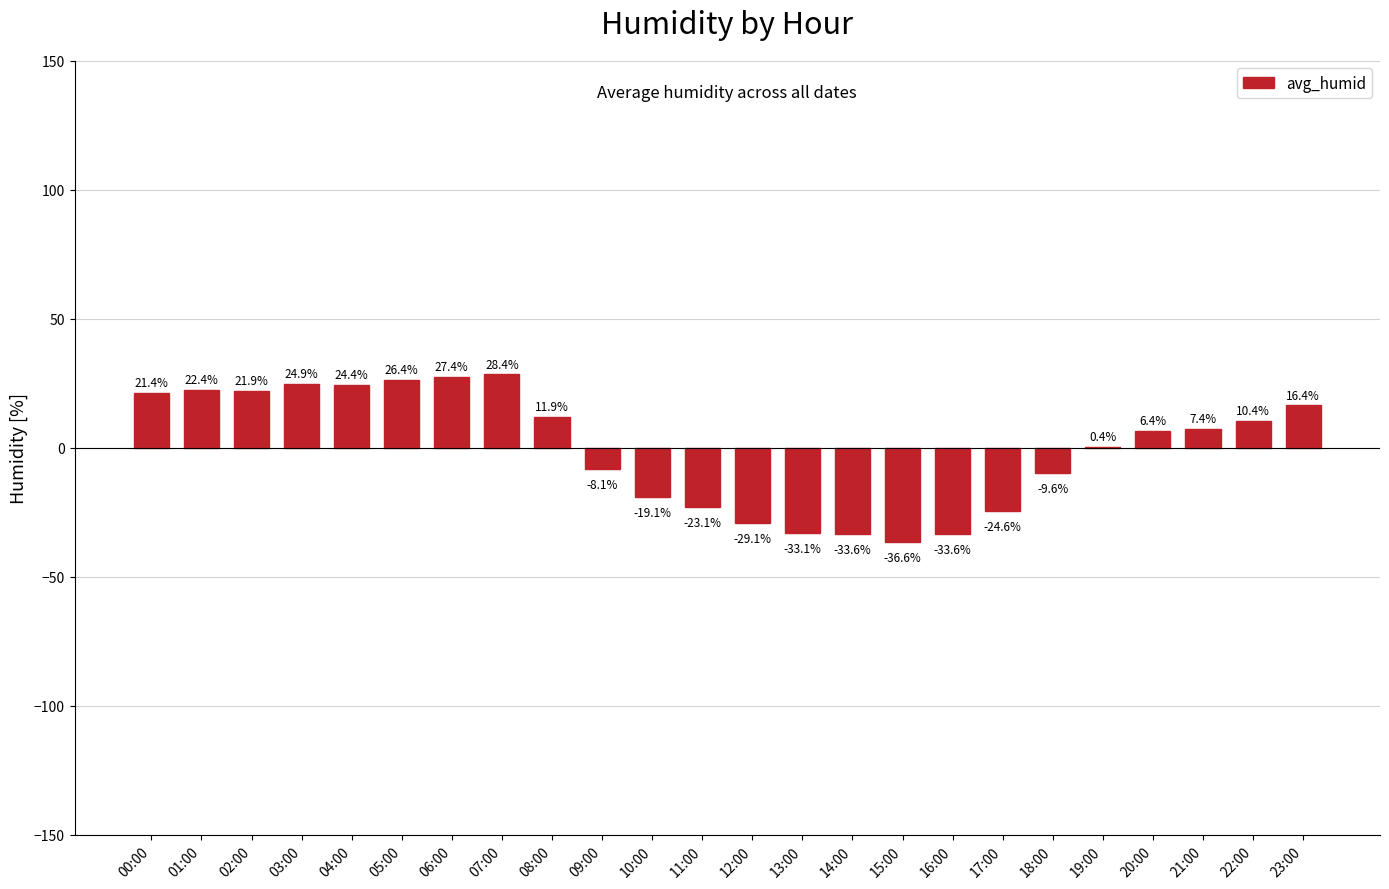

What is the greatest value displayed?

28.4